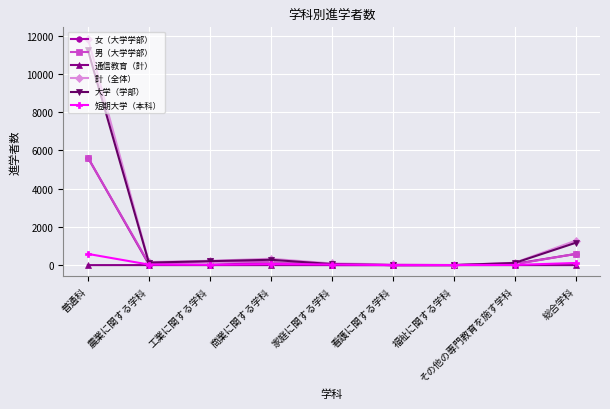

What is the approximate value of 短期大学（本科） at 家庭に関する学科?

31